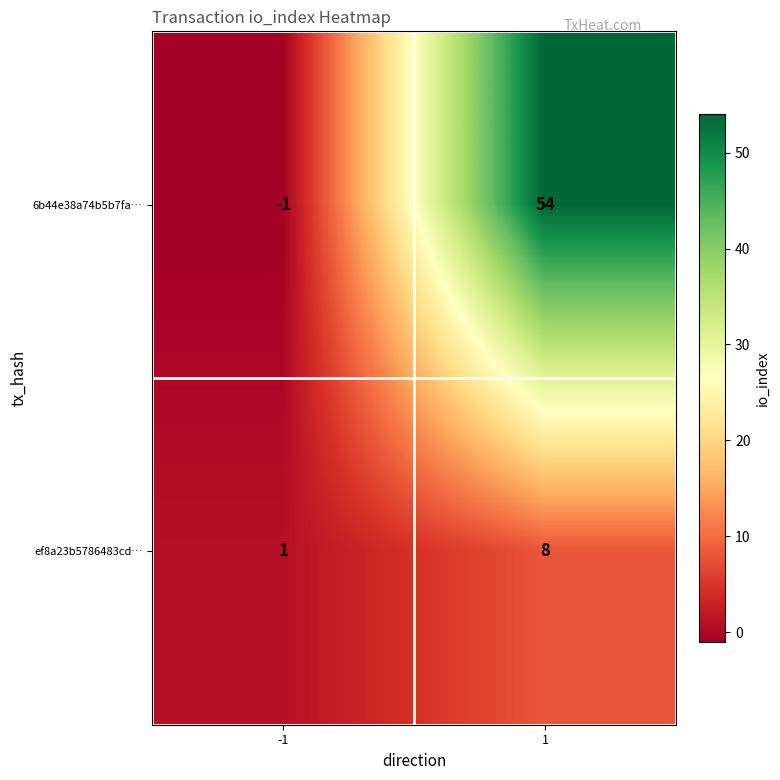

Which series has the largest range (max minus min)?

6b44e38a74b5b7fa…